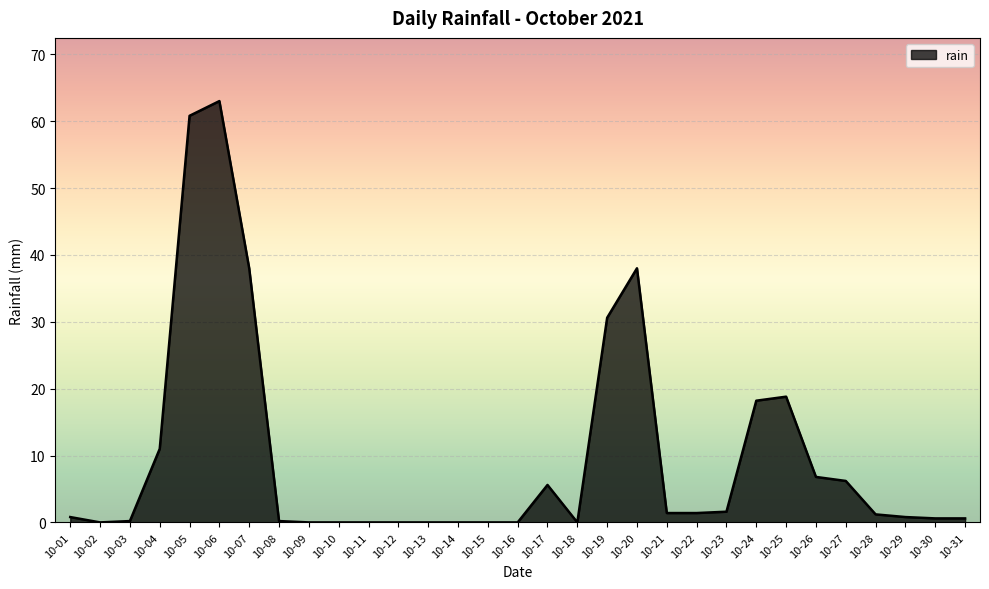

Between 10-17 and 10-24, which is larger?

10-24